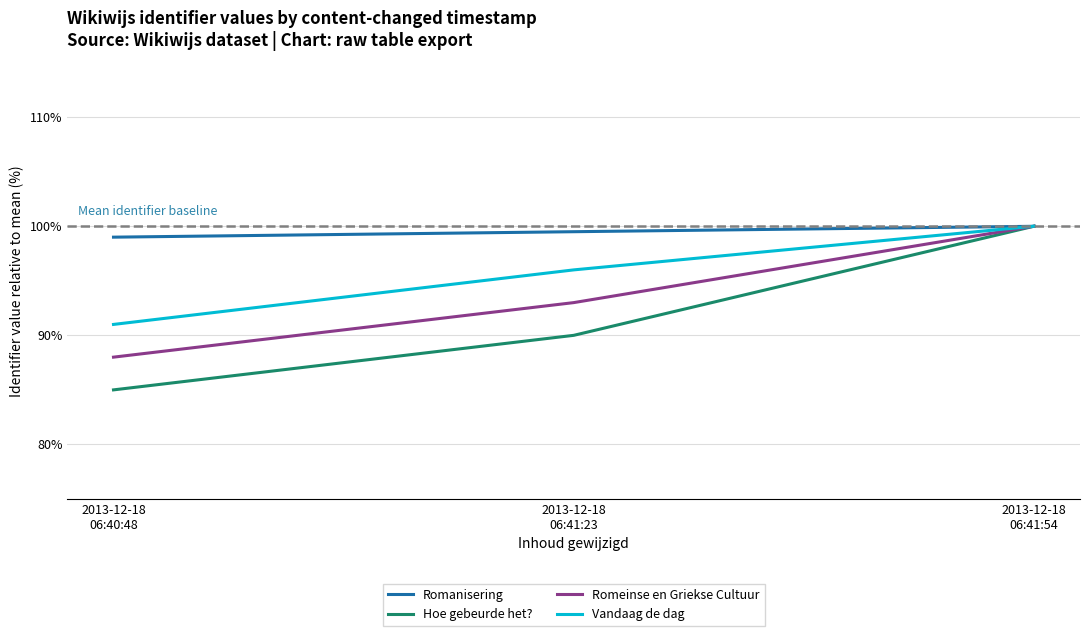

How many distinct data groups are displayed?

4